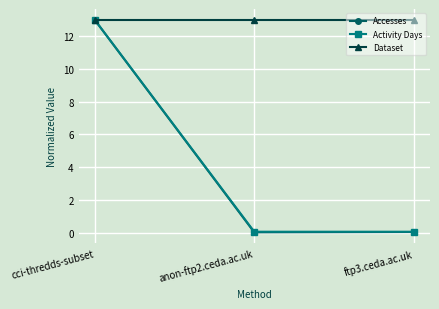

Between cci-thredds-subset and ftp3.ceda.ac.uk, which series saw the biggest shift?

Accesses